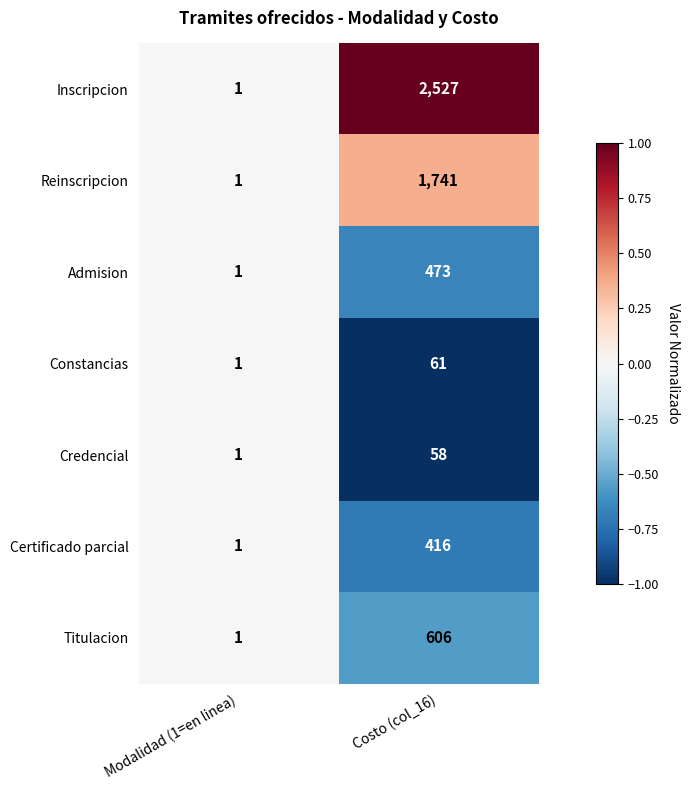

The Credencial series shows 1 at Modalidad (1=en linea). True or false?

True